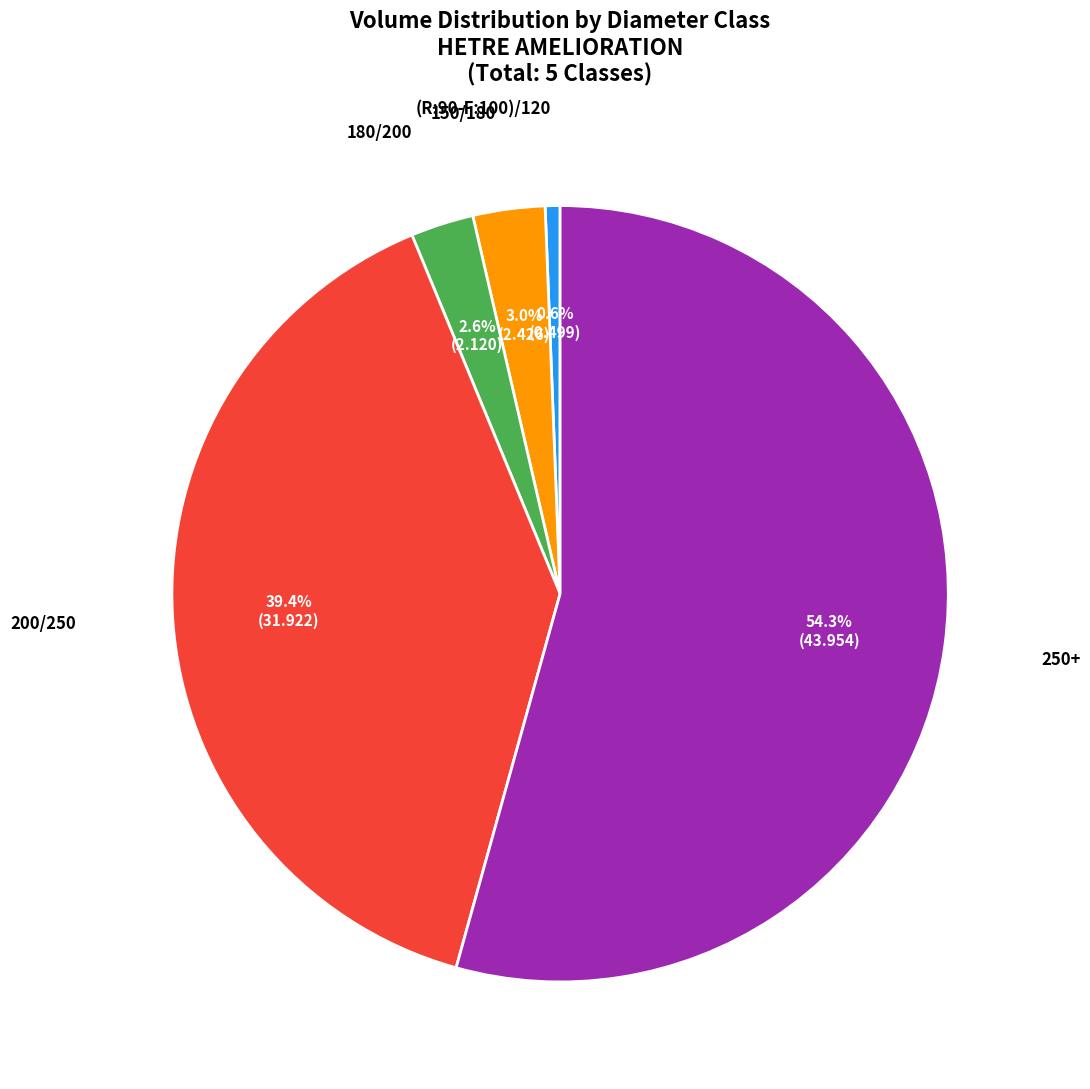

Does any single category account for the majority?

Yes